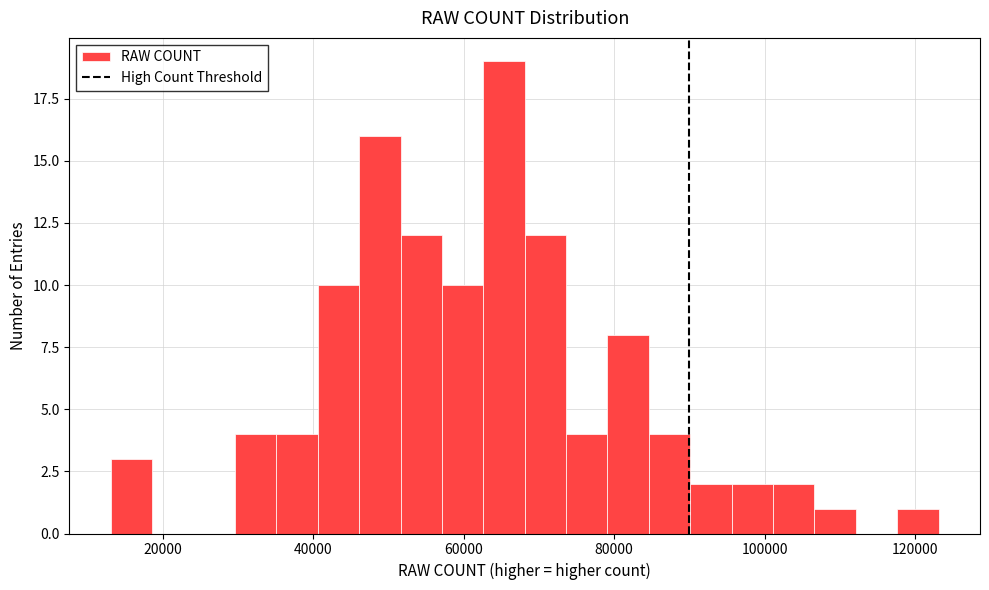

Around what value on the x-axis is the tallest bar? Give the approximate position of its centre, as read against the axis.

66000